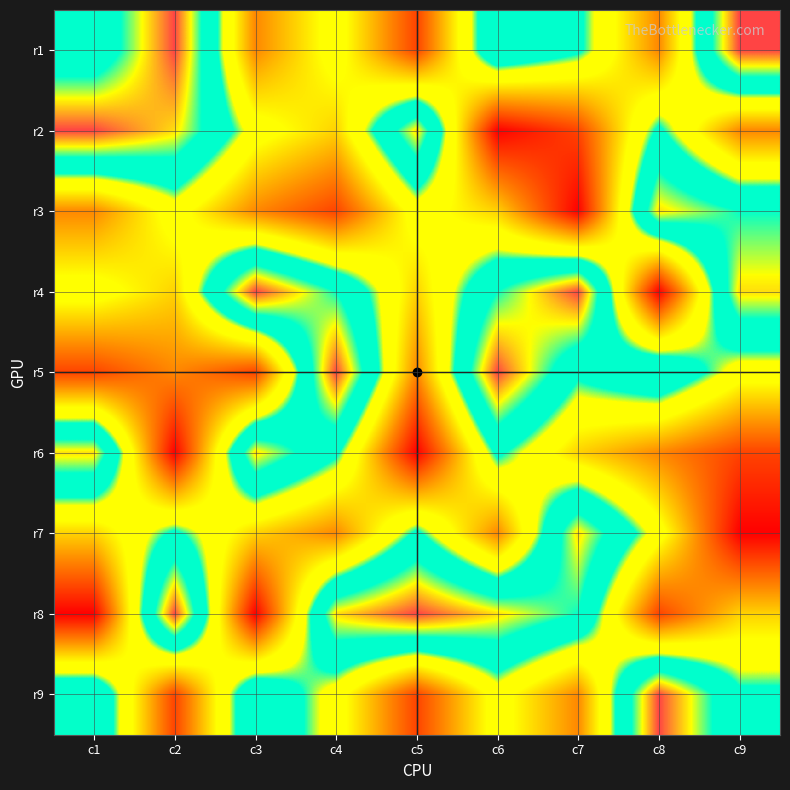

List the series in order of their peak value, lowest first.

r3, r6, r7, r1, r2, r4, r5, r8, r9